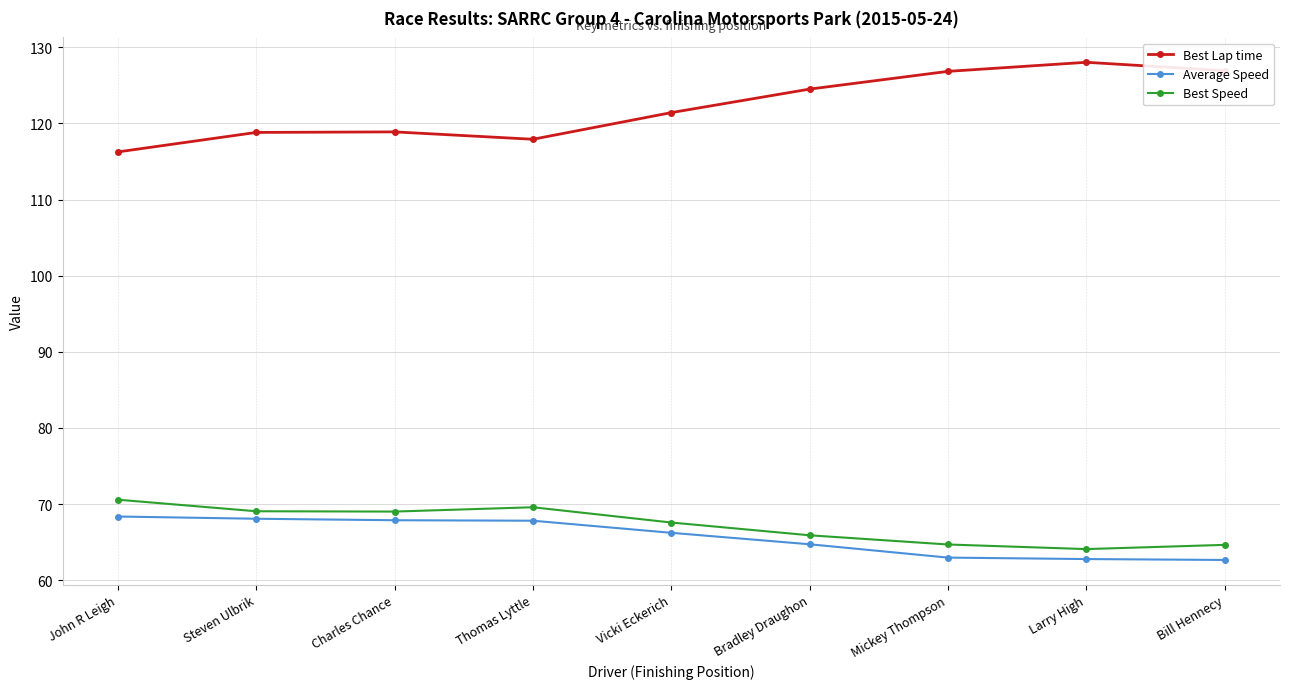

True or false: Best Lap time has more than 1 points higher than both neighbors.

True